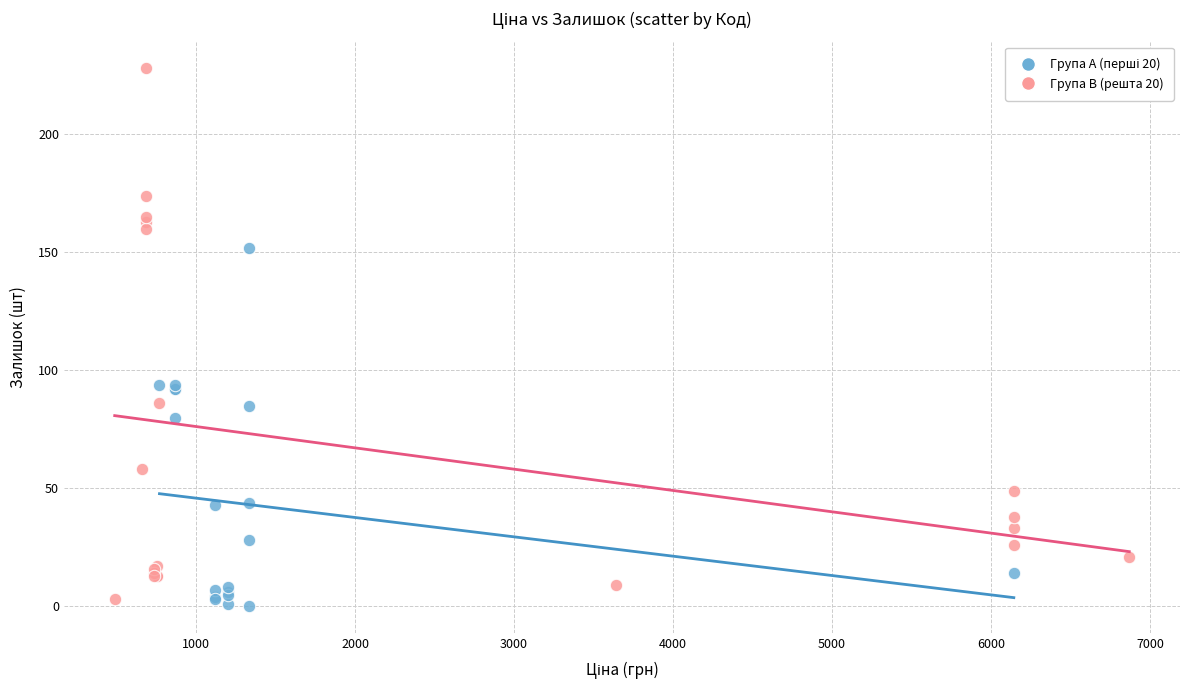

Which series has the largest Y range (max minus min)?

Група B (решта 20)